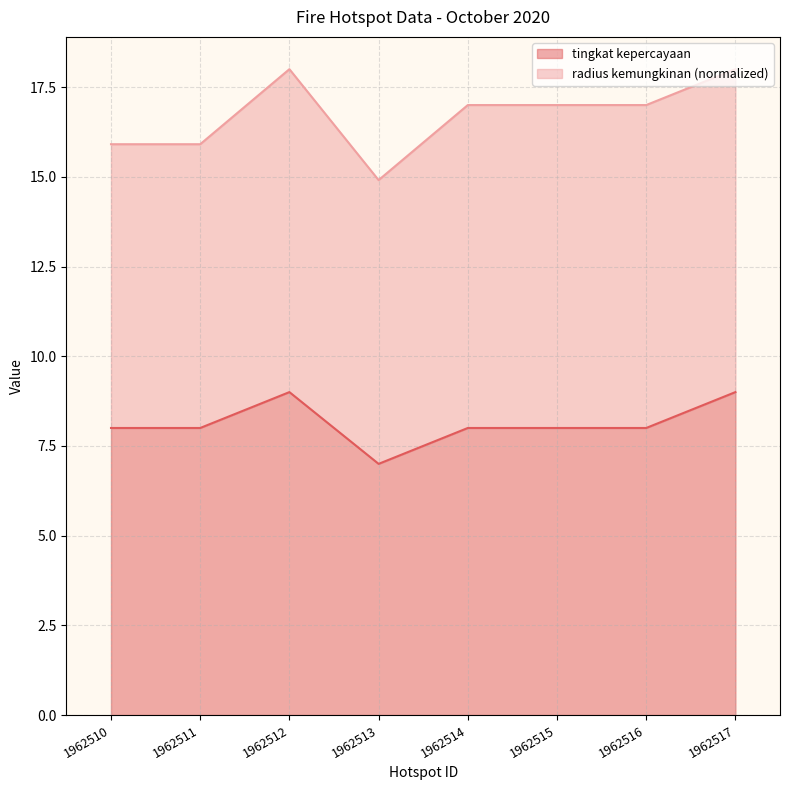

What is the ratio of the value at 1962510 to the value at 1962512?

0.9